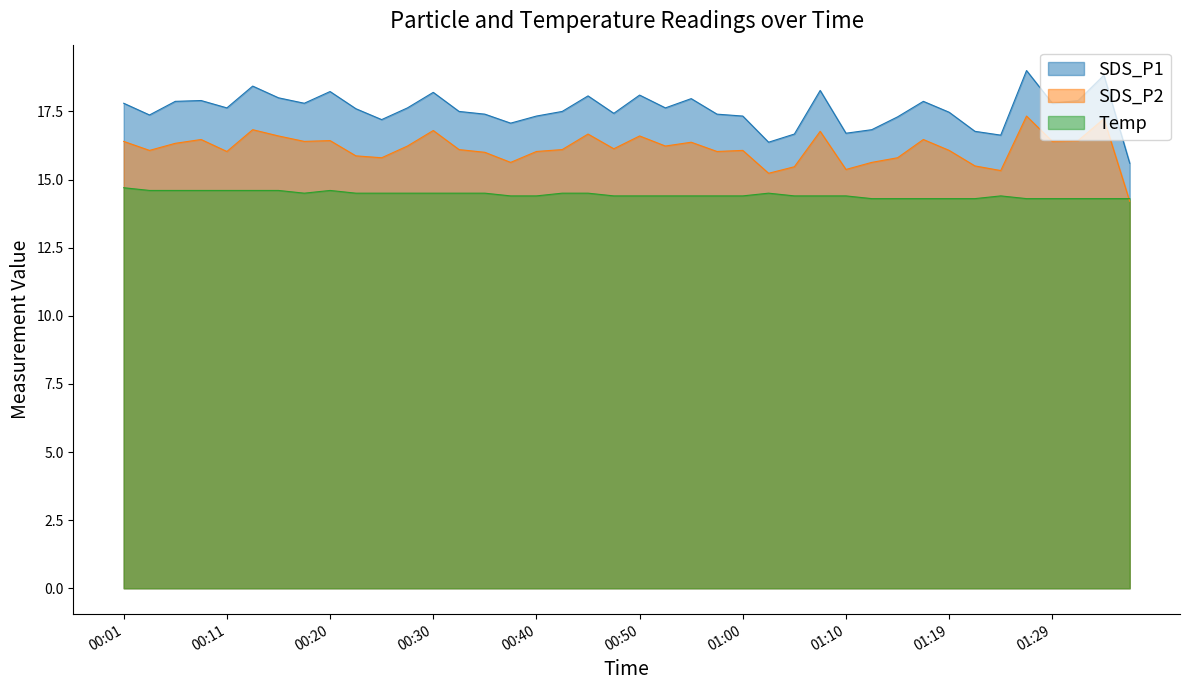

What is the value of the SDS_P2 point at the 5th from the left?

16.0